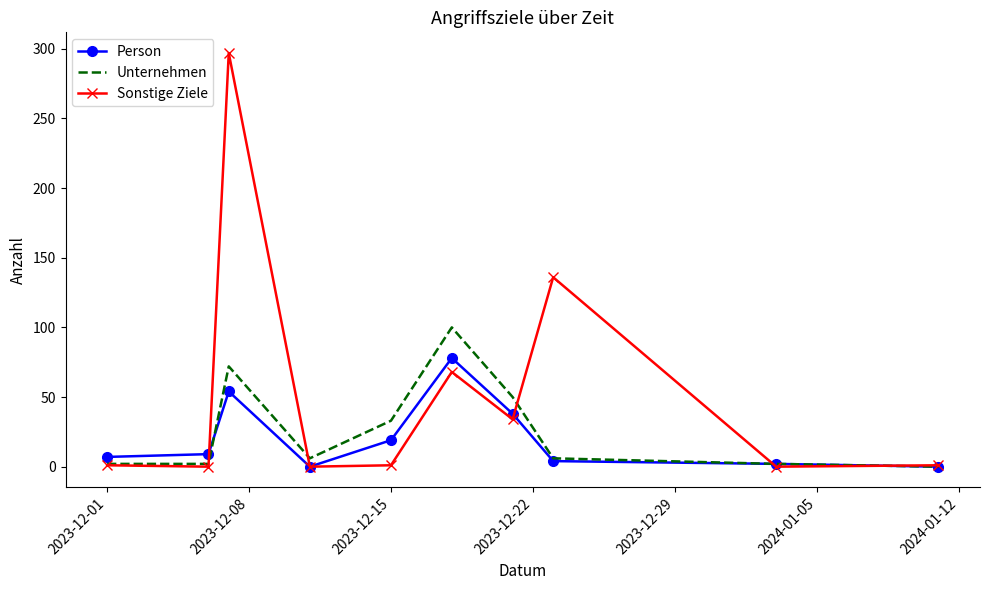

Which series has the largest range (max minus min)?

Sonstige Ziele